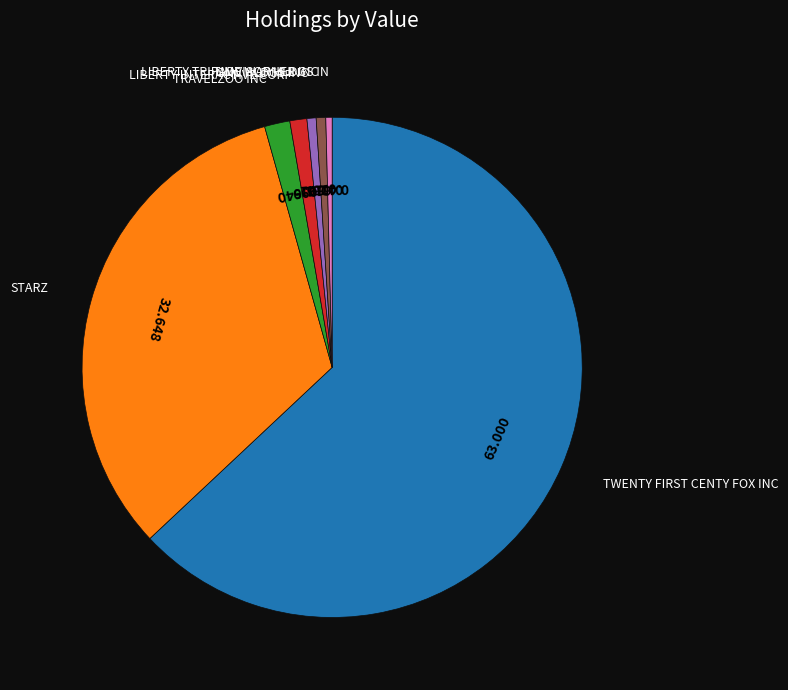

Which category has the biggest portion of the pie?

TWENTY FIRST CENTY FOX INC